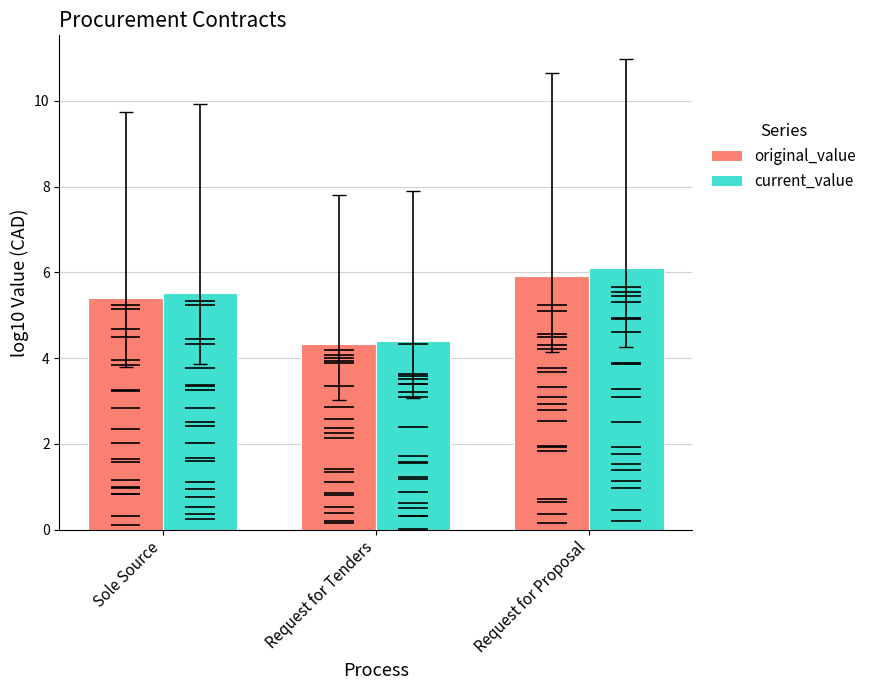

Is it true that current_value equals 4.4 at Request for Tenders?

True